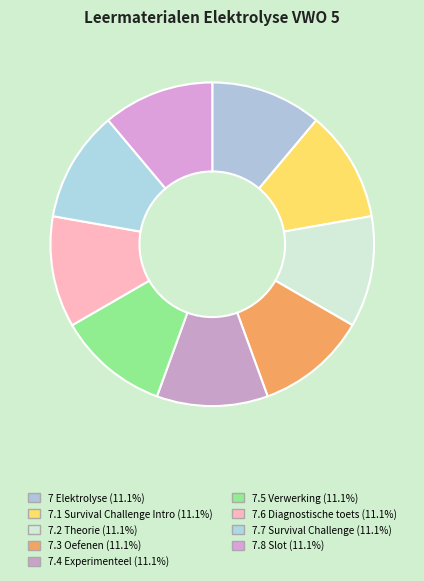

Which category has the smallest portion of the pie?

7 Elektrolyse